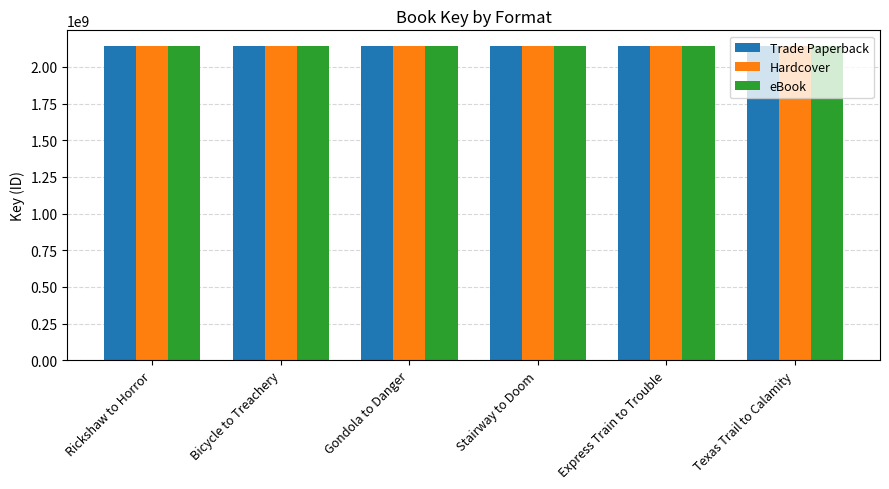

What is the difference between the second highest and second lowest values in the Hardcover series?

208608